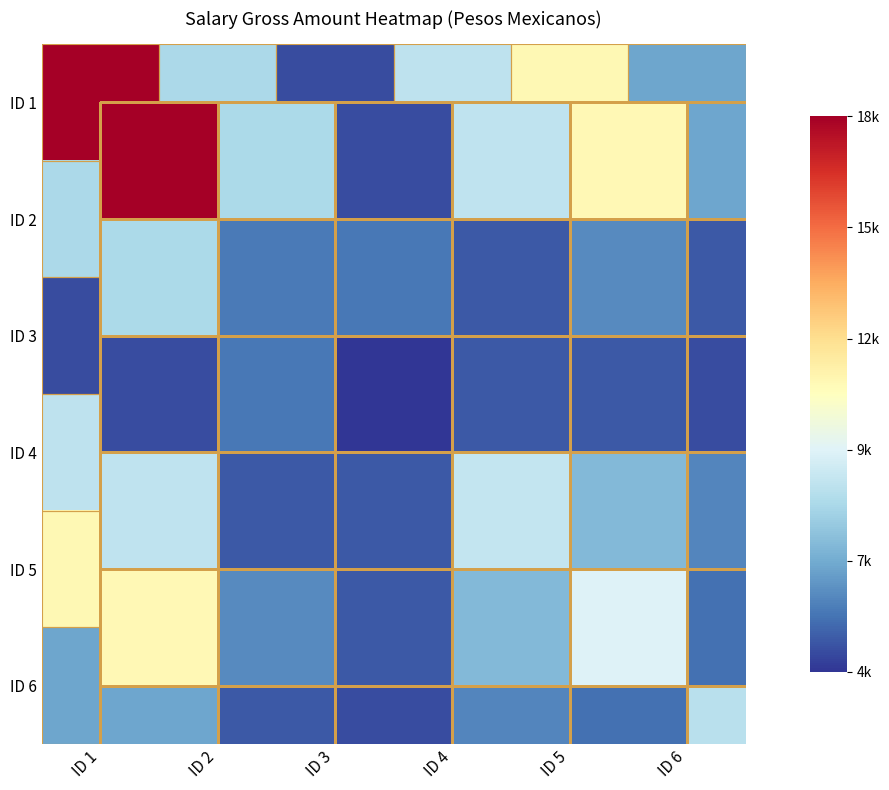

What is the minimum value shown in the chart?

3658.0